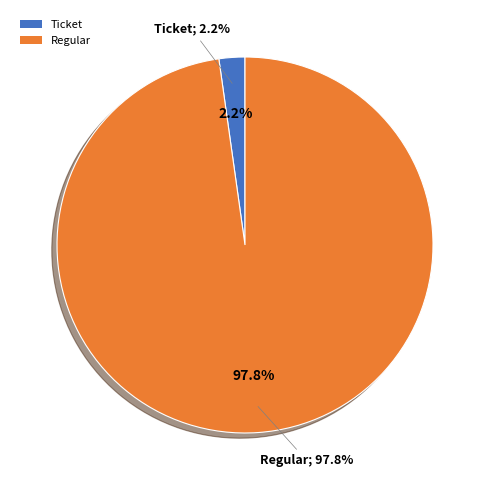

To the nearest percent, what is the combined percentage of Regular and Ticket?

100%